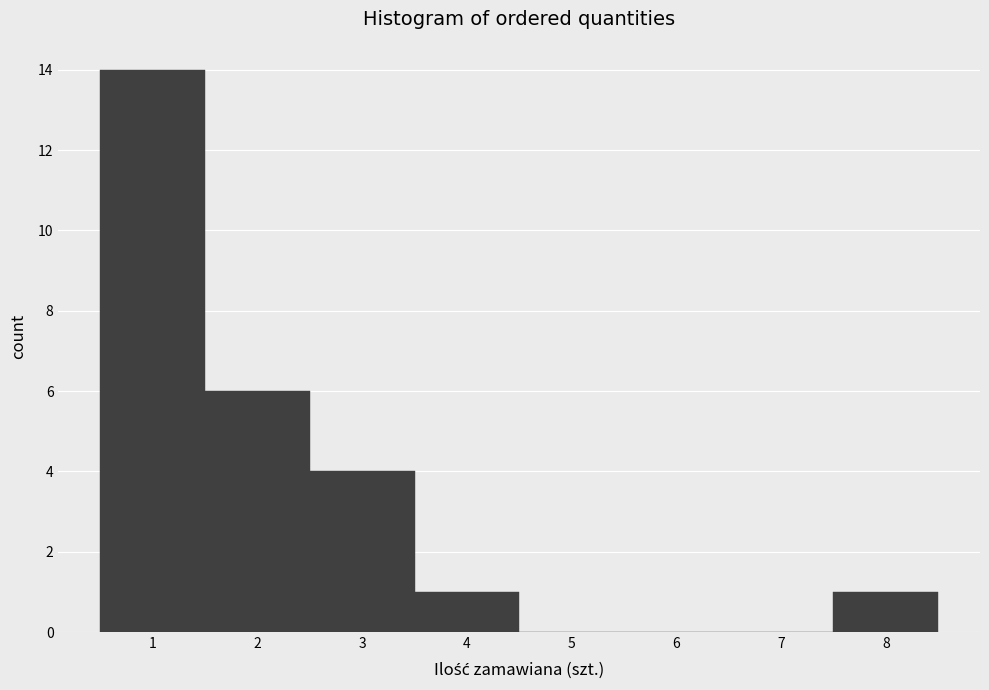

Reading left to right, list every bar in this chart as the range it spans on the x-axis followed by its height. The values are not printed on the chart, so give them approximately, as read against the axis.

0.5 to 1.5: 14
1.5 to 2.5: 6
2.5 to 3.5: 4
3.5 to 4.5: 1
4.5 to 5.5: 0
5.5 to 6.5: 0
6.5 to 7.5: 0
7.5 to 8.5: 1